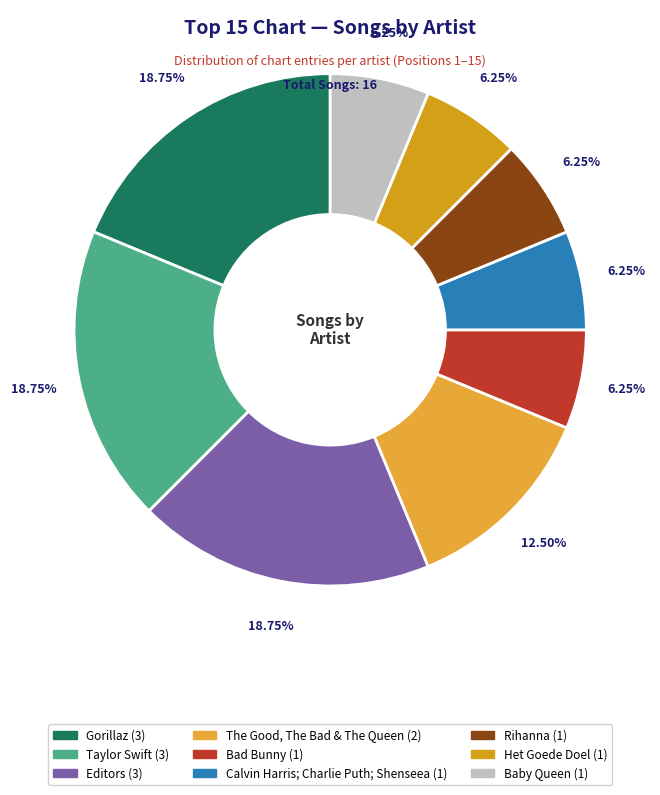

Count the number of slices in the pie.

9